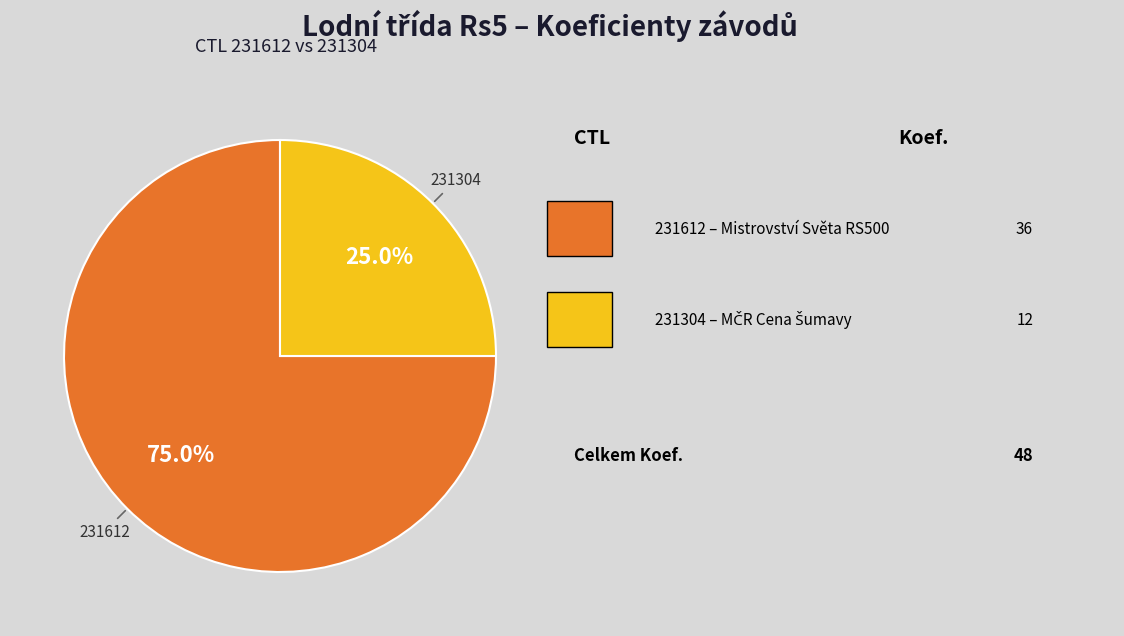

Is there a majority slice in this chart?

Yes